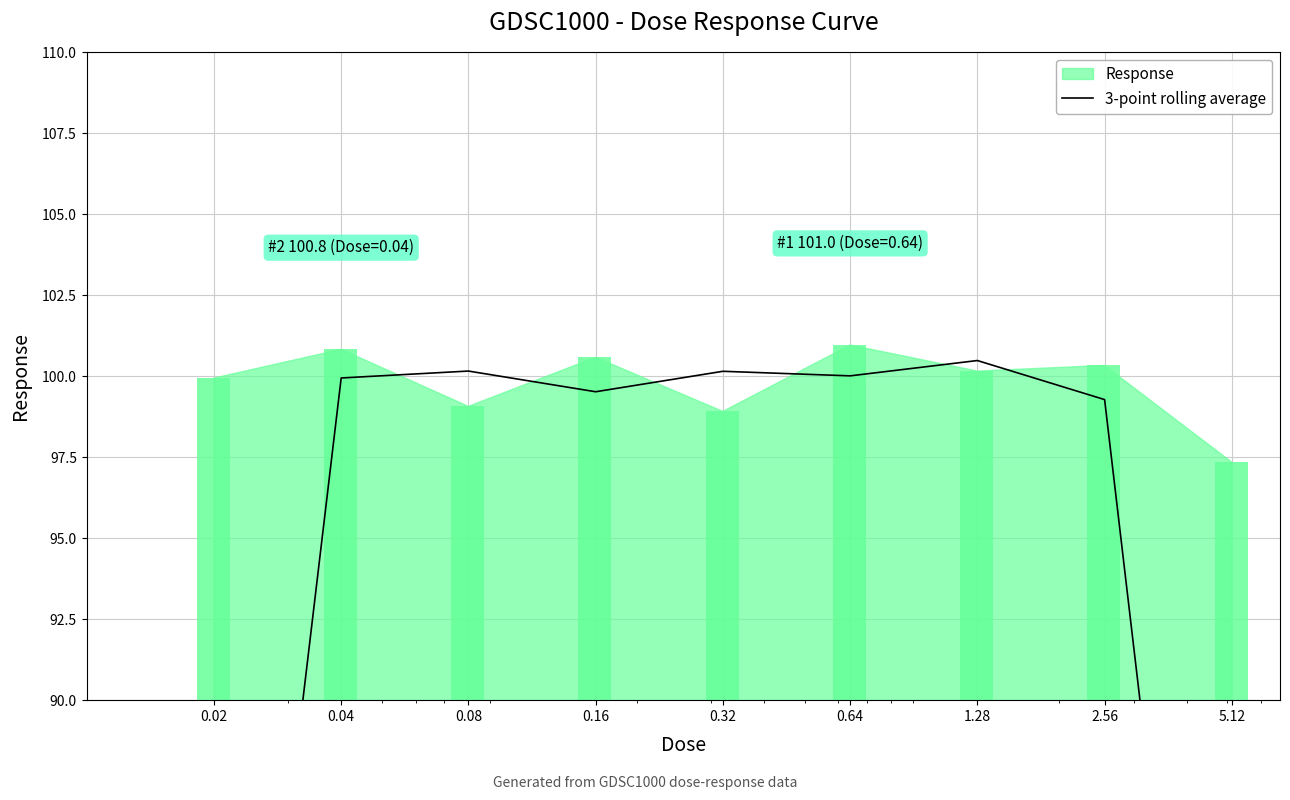

Reading left to right, extract all data points from this chart.

0.02=66.9	0.04=99.9	0.08=100.2	0.16=99.5	0.32=100.2	0.64=100.0	1.28=100.5	2.56=99.3	5.12=65.9